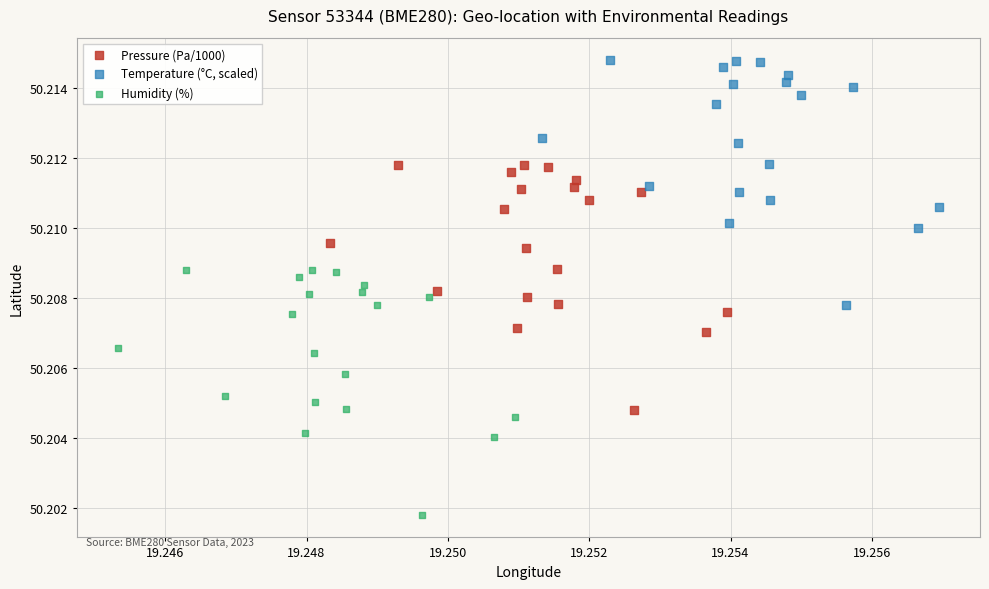

Which series contains the lowest Y value?

Humidity (%)